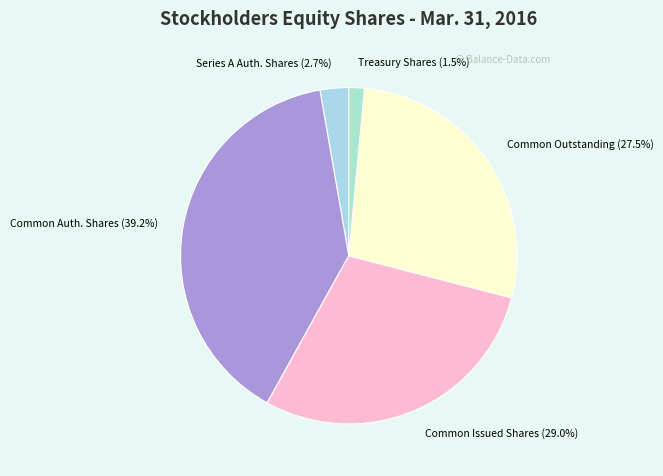

Which slice is the smallest?

Treasury Shares